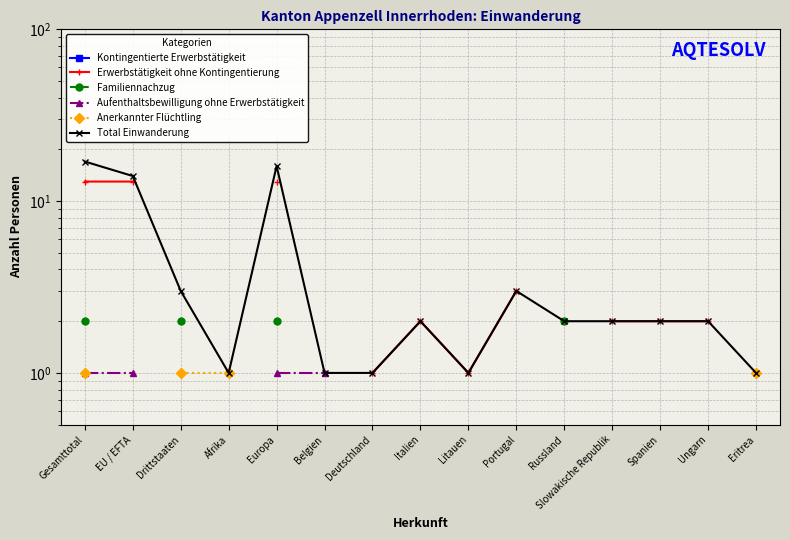

What is the value of the Erwerbstätigkeit ohne Kontingentierung point at the 8th from the left?

2.0